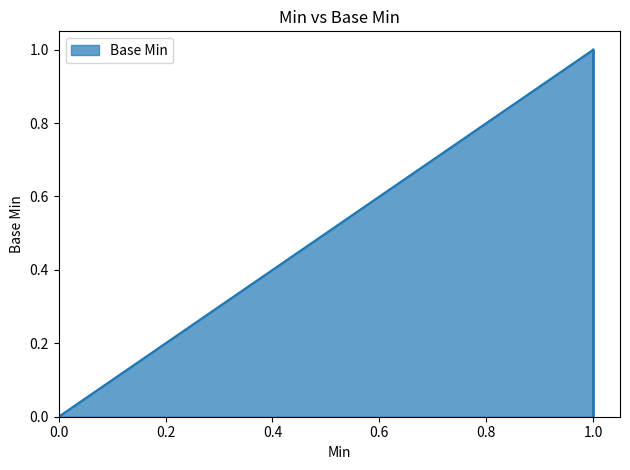

What is the change in value from Extension.value[x] to Extension.url(min)?

+1